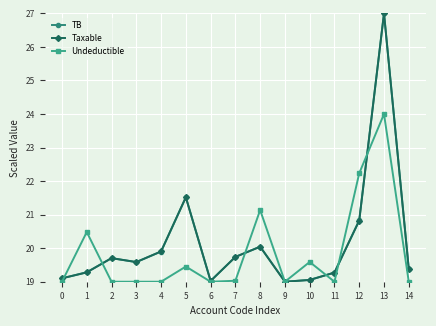

At which category does TB reach its first local peak?

2